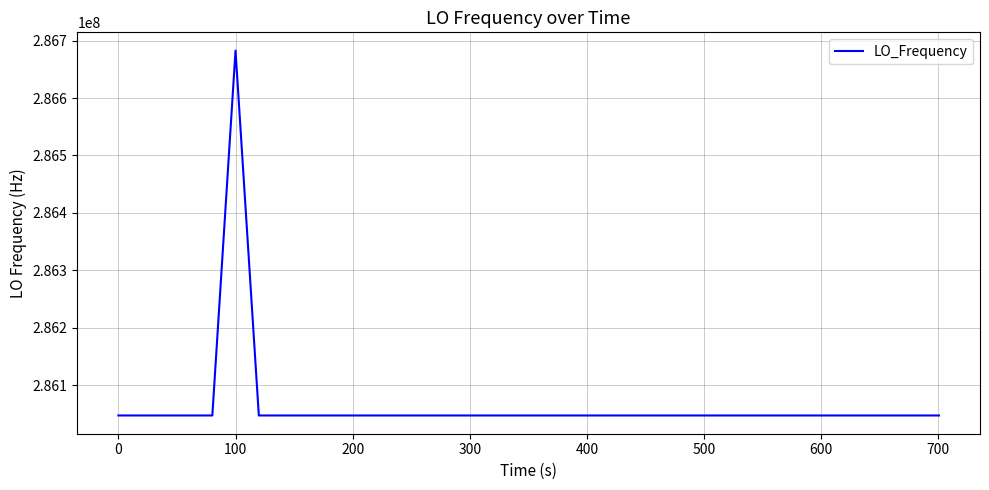

What is the smallest value displayed?

286046993.3